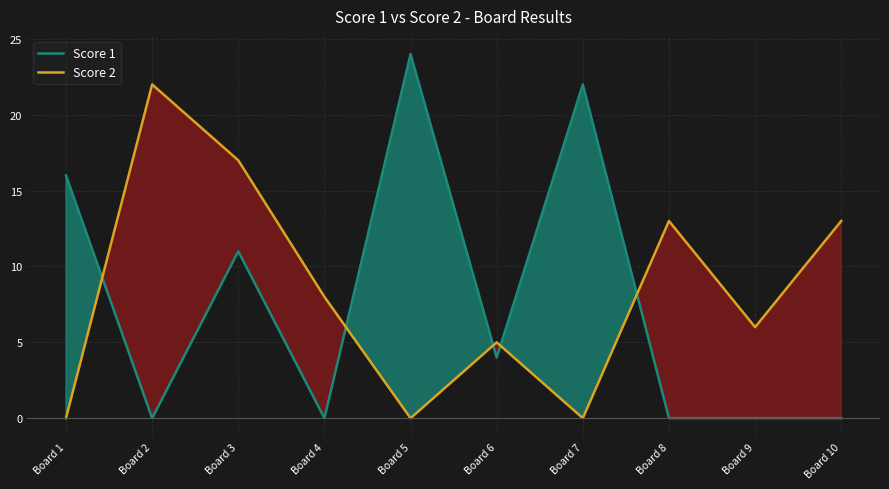

Which series has the widest spread of values?

Score 1